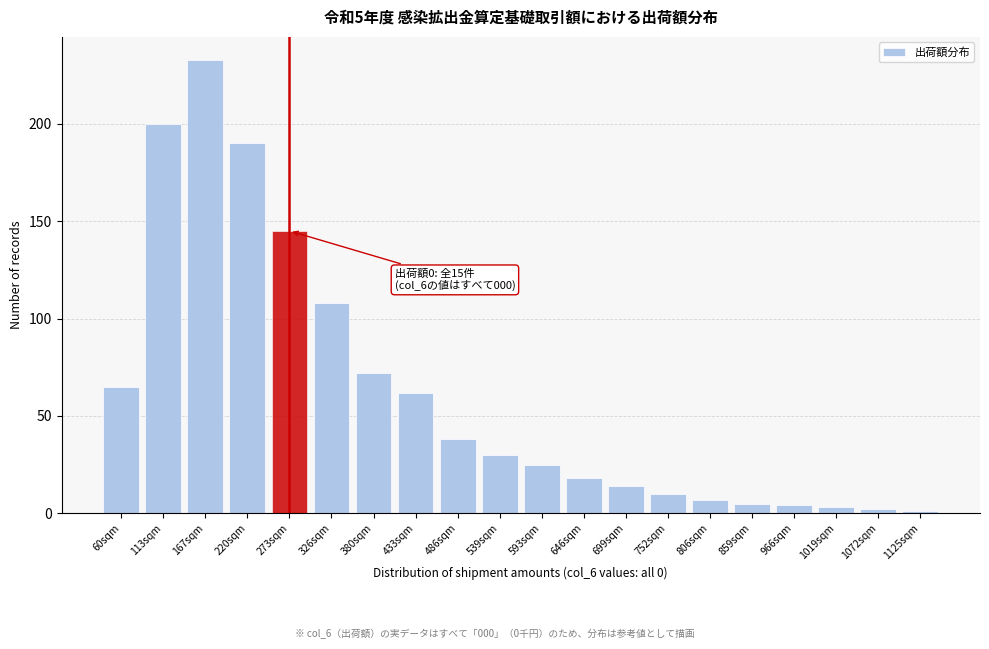

Reading left to right, list all the values displayed in this chart.

60sqm=65	113sqm=200	167sqm=233	220sqm=190	273sqm=145	326sqm=108	380sqm=72	433sqm=62	486sqm=38	539sqm=30	593sqm=25	646sqm=18	699sqm=14	752sqm=10	806sqm=7	859sqm=5	966sqm=4	1019sqm=3	1072sqm=2	1125sqm=1